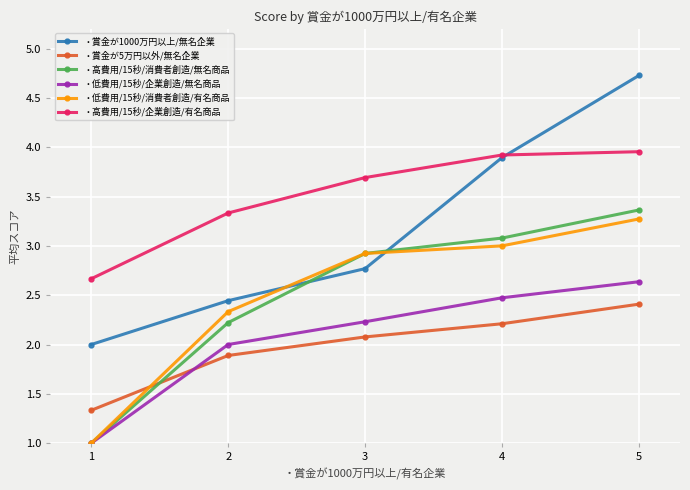

Count the number of categories in the chart.

5